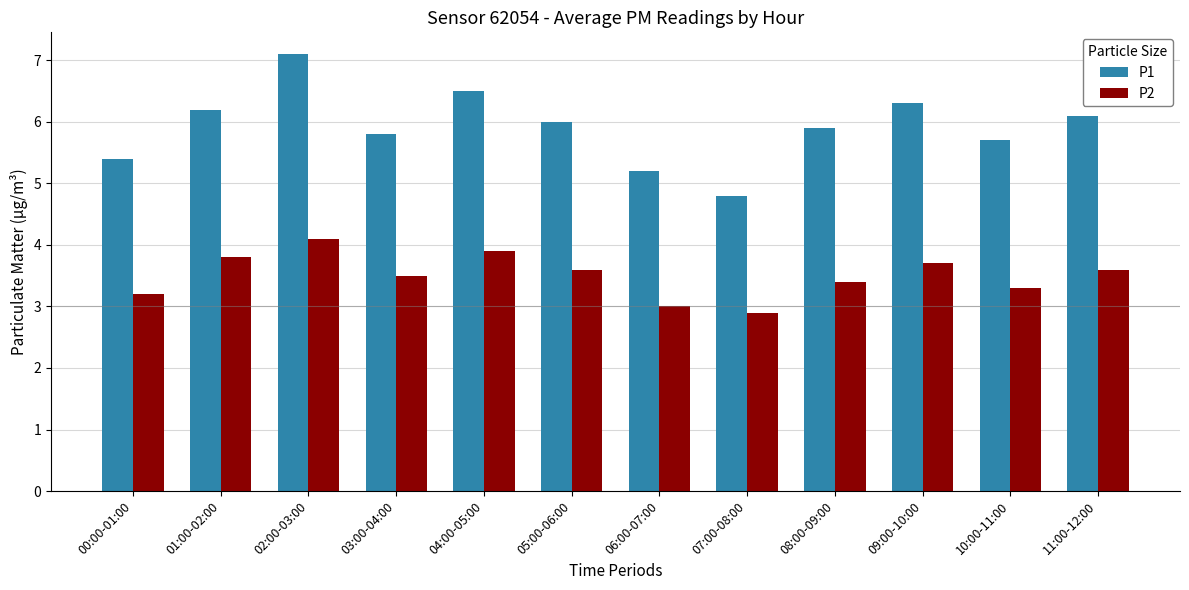

What is the smallest value displayed?

2.9